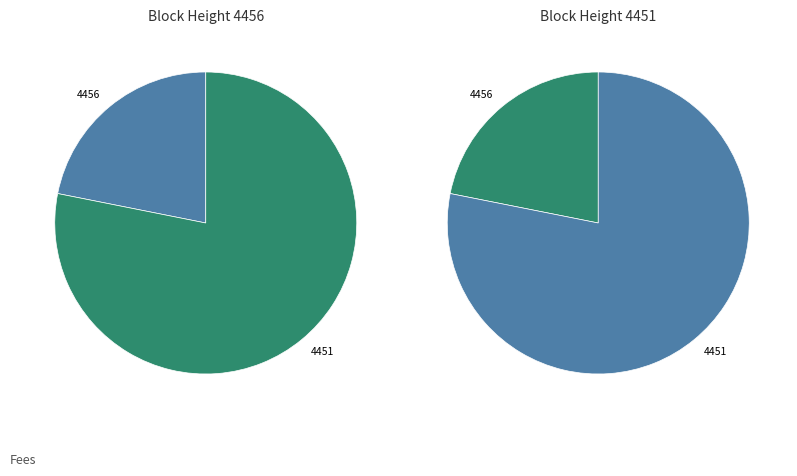

Rank the categories by value from highest to lowest.

4451, 4456